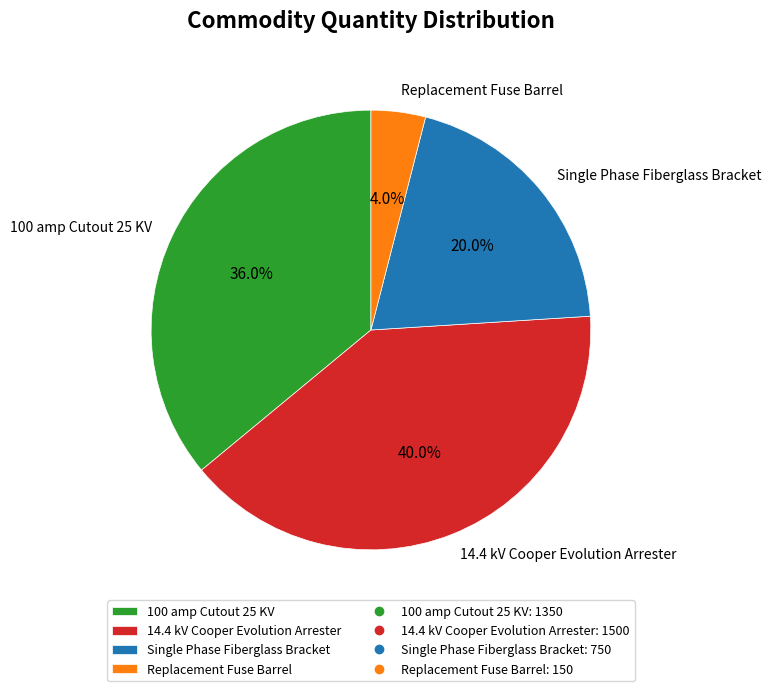

To the nearest percent, what is the combined percentage of Replacement Fuse Barrel and 100 amp Cutout 25 KV?

40%